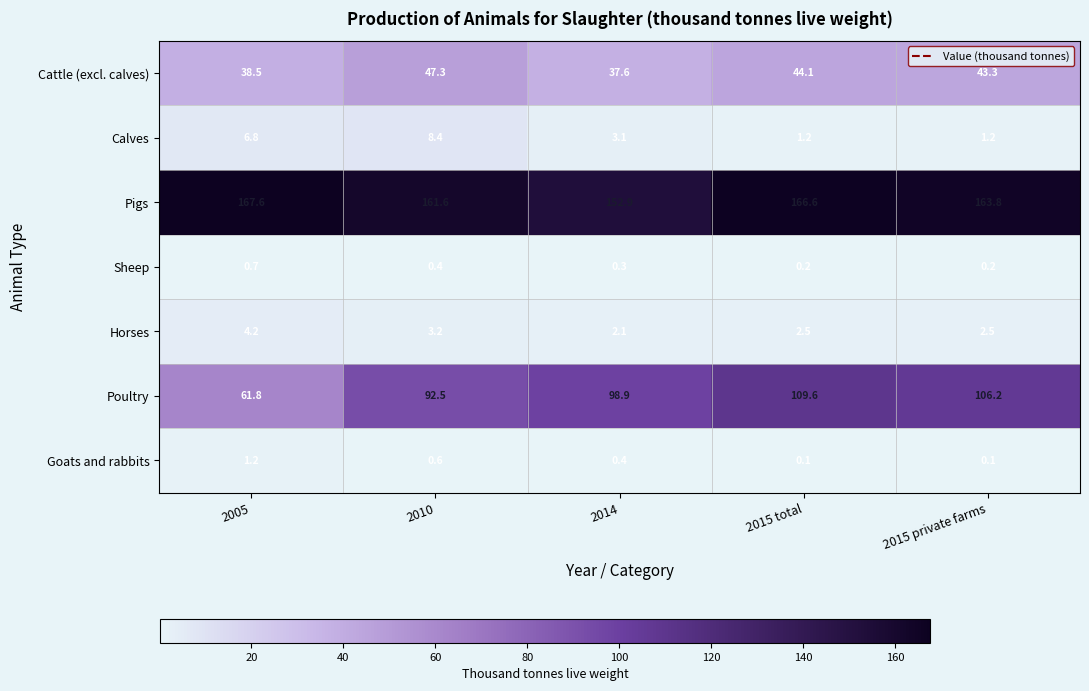

List the labels in order of Pigs value, largest first.

2005, 2015 total, 2015 private farms, 2010, 2014